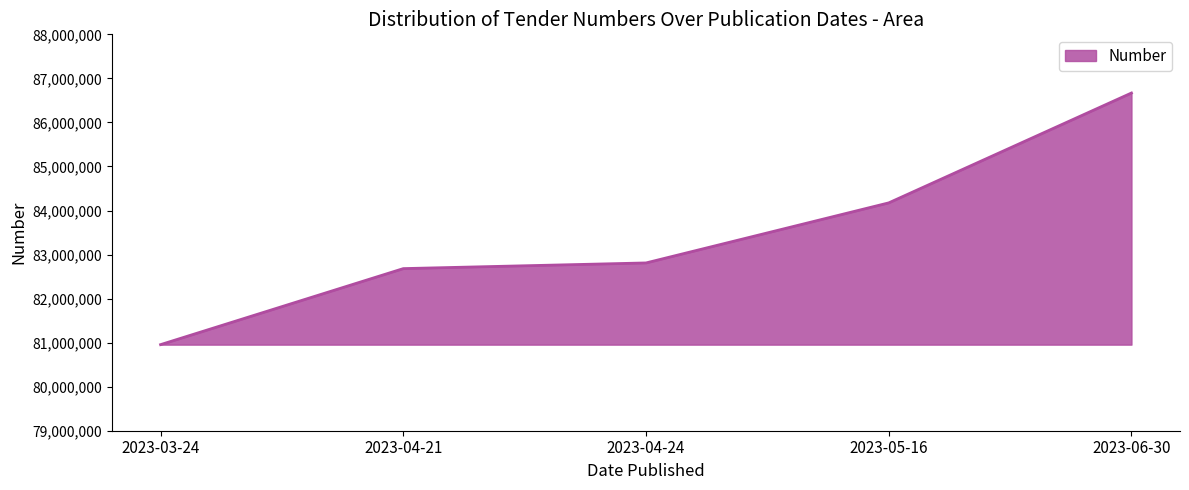

The chart shows a value of 136043177 at 2023-04-21. True or false?

False